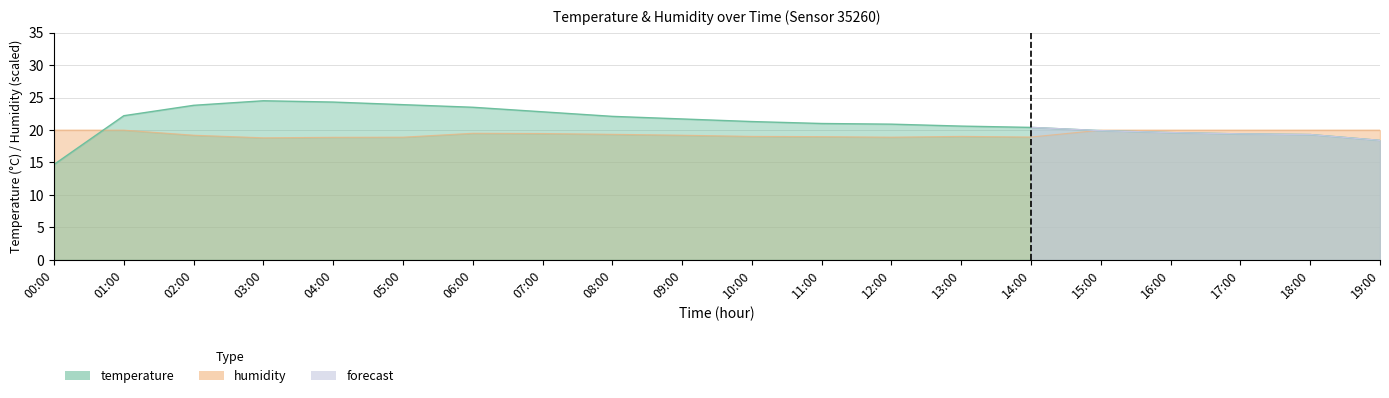

What is the spread (max minus min) of values at 09:00?

2.5